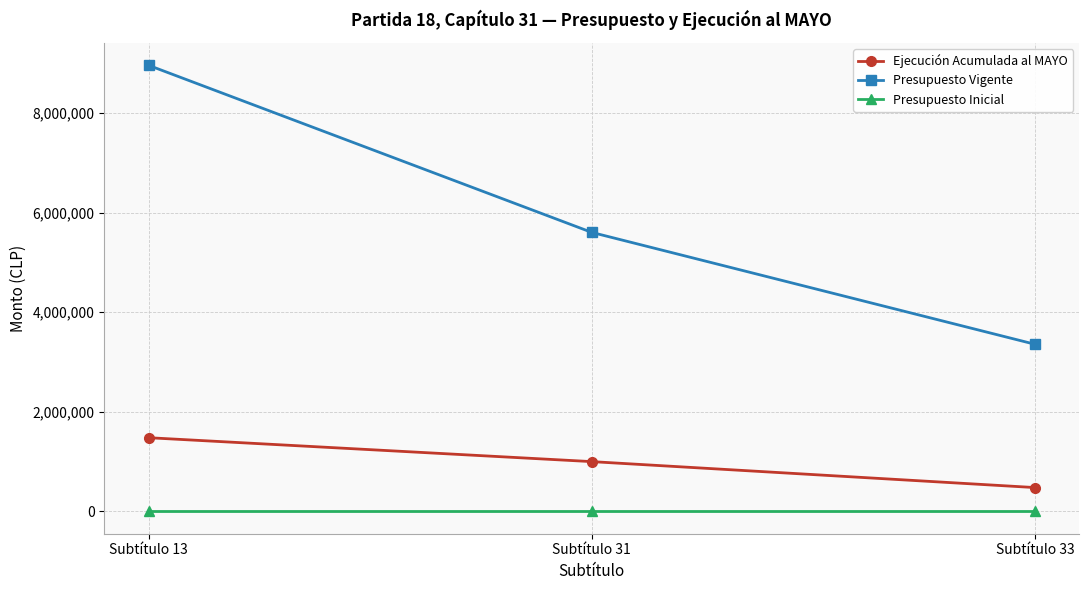

What are all the series names shown in the legend?

Ejecución Acumulada al MAYO, Presupuesto Vigente, Presupuesto Inicial